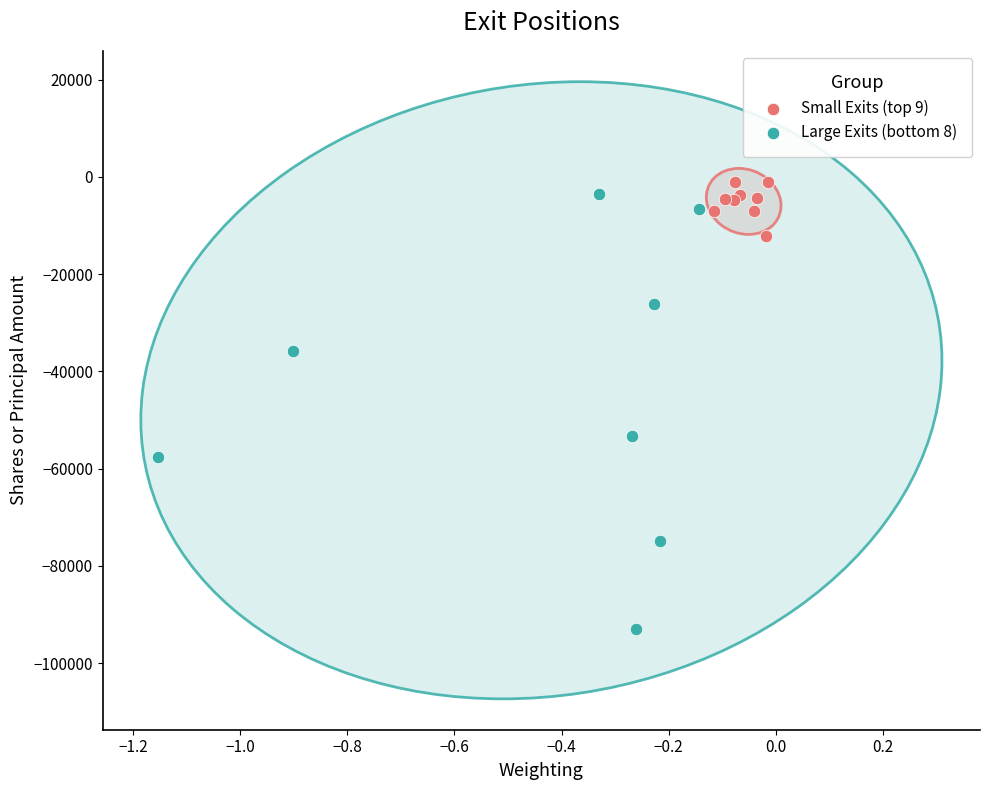

Which series contains the lowest Y value?

Large Exits (bottom 8)